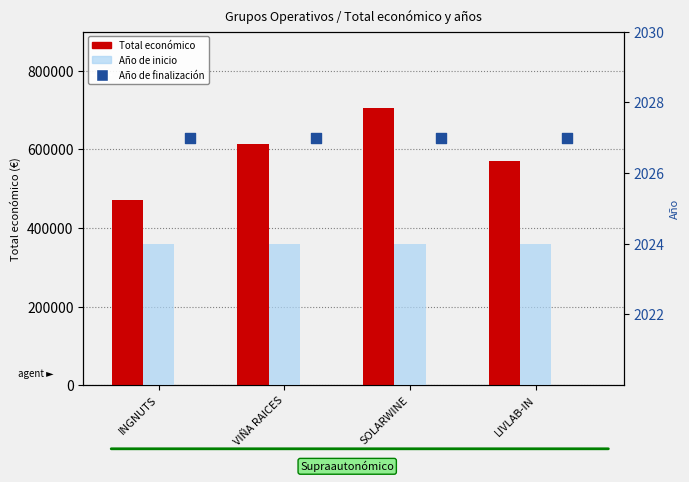

What is the total value across all series at SOLARWINE?

710748